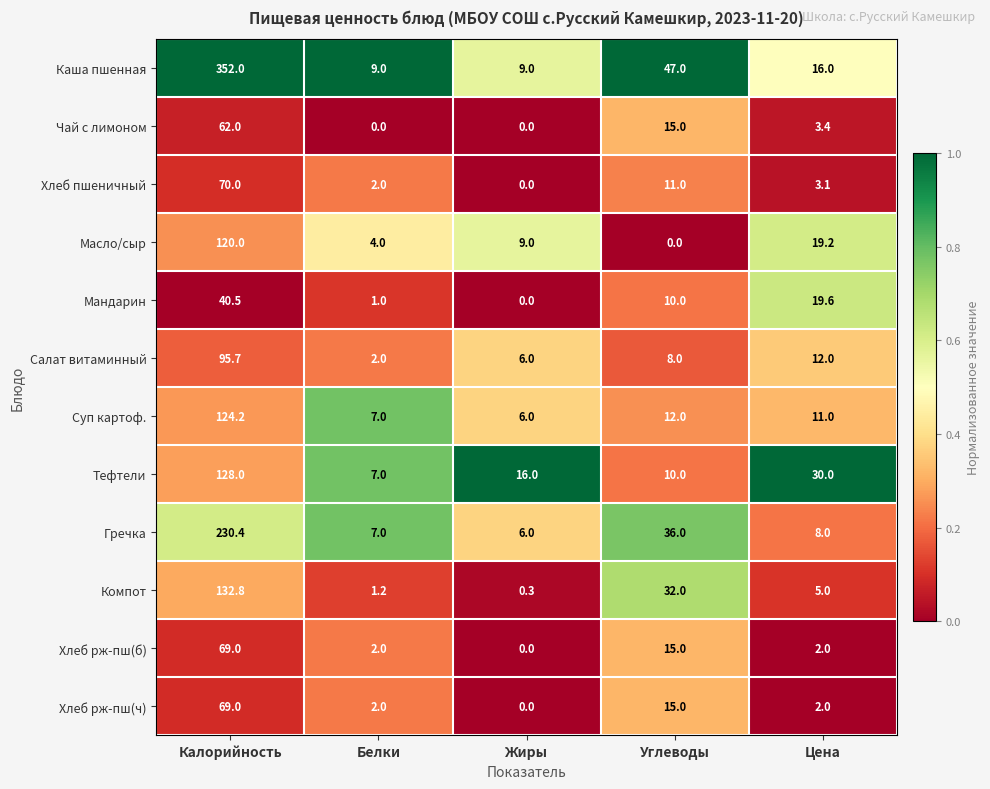

Which series has the widest spread of values?

Каша пшенная